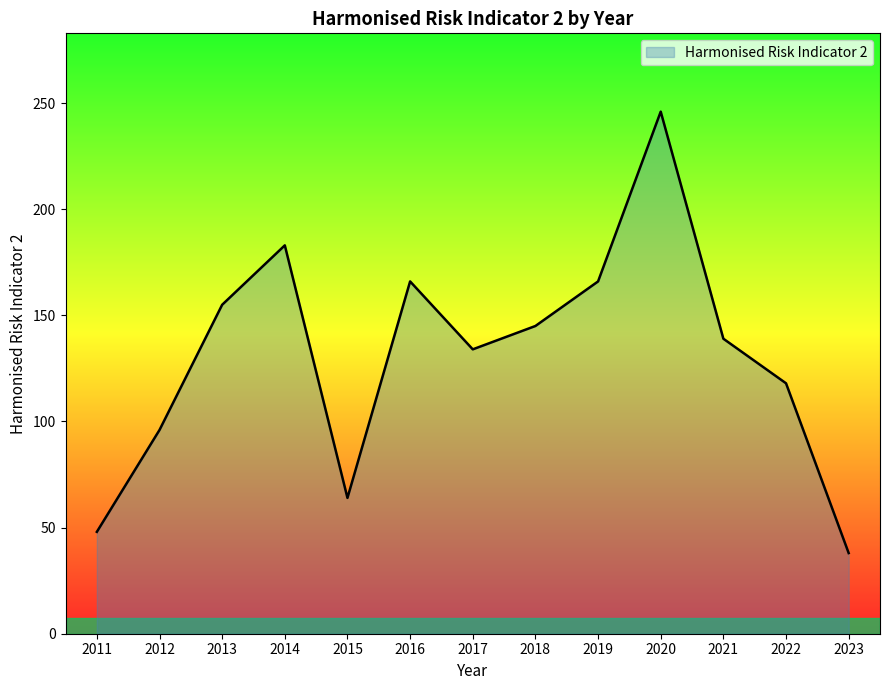

What is the greatest value displayed?

246